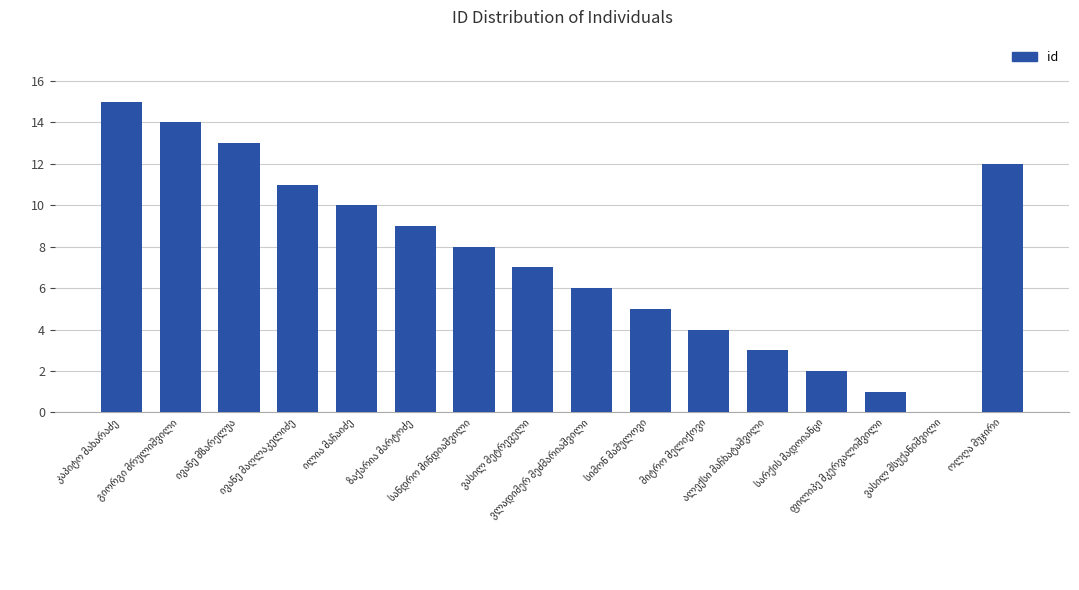

What is the sum of all values?

120